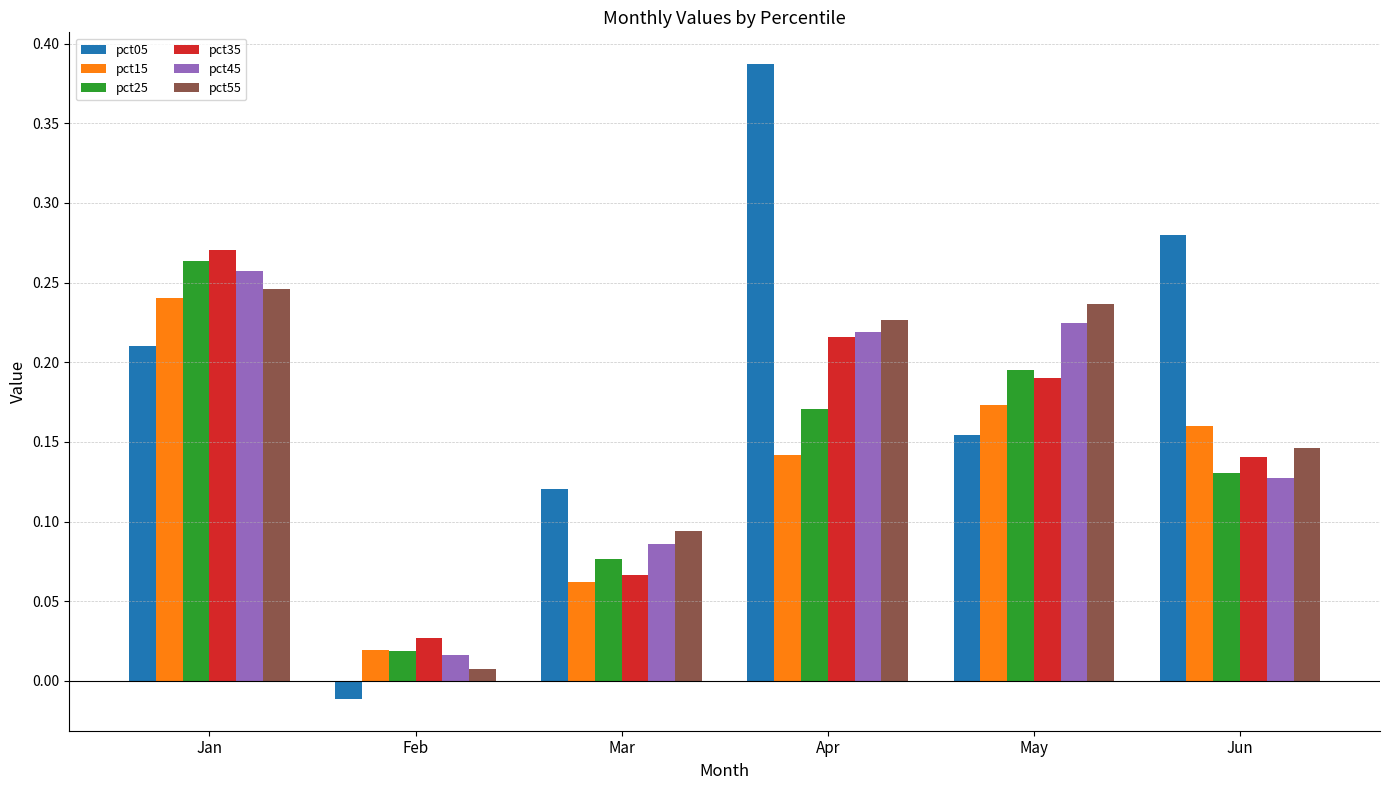

True or false: pct35 has a value of 0.3 at May.

False